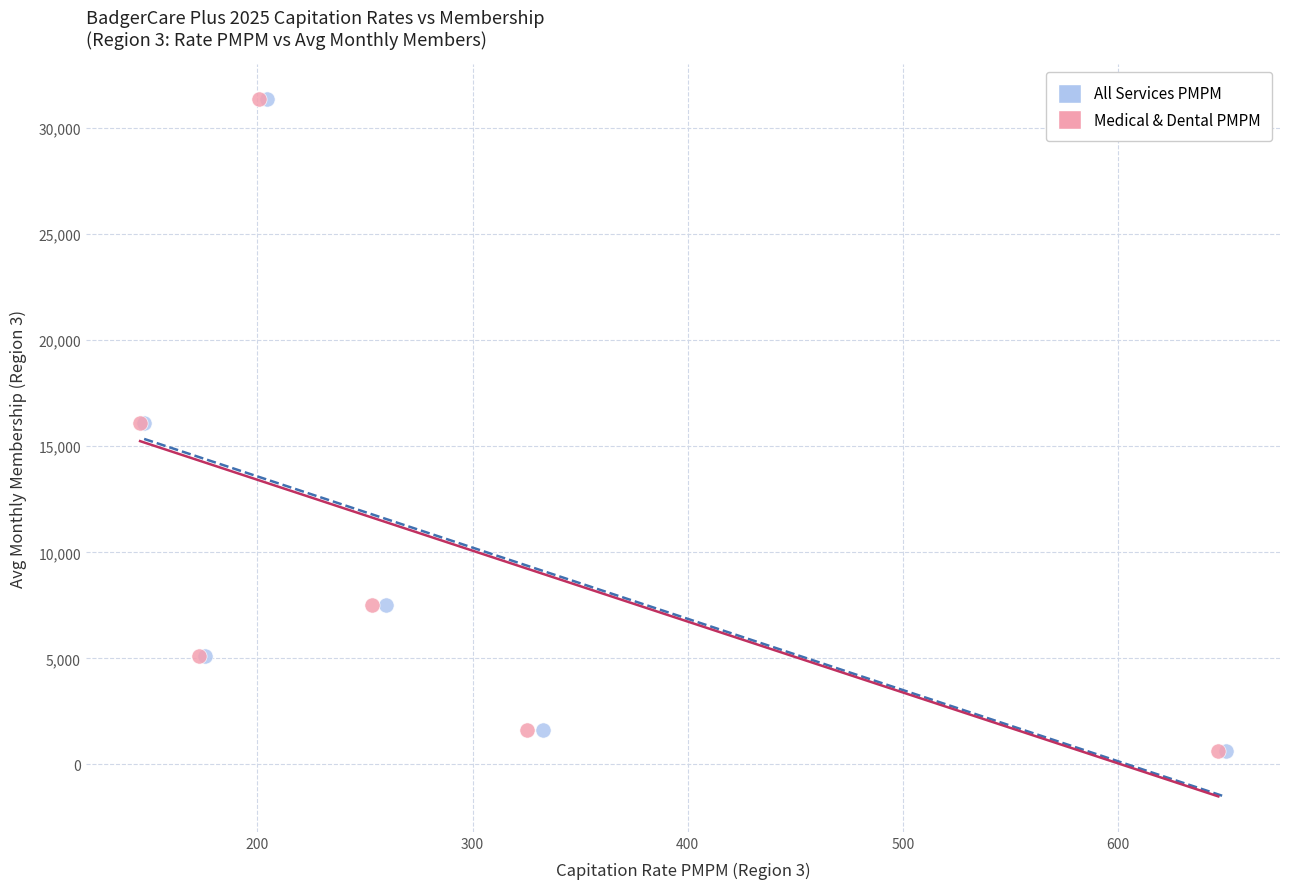

Which series has the largest Y range (max minus min)?

Medical & Dental PMPM